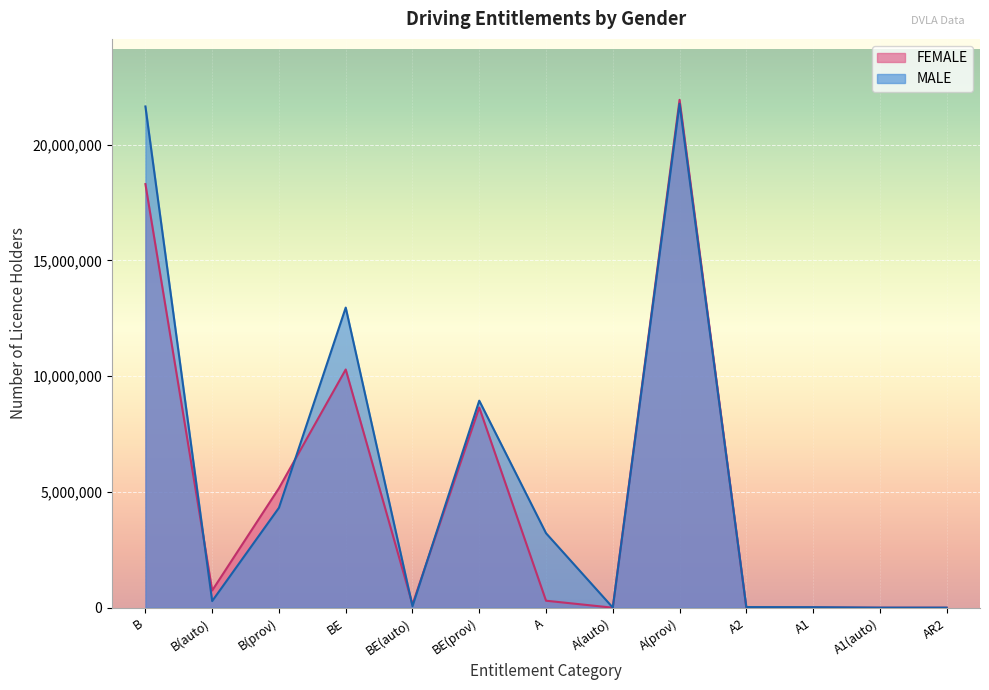

What is the minimum value for MALE?

4049